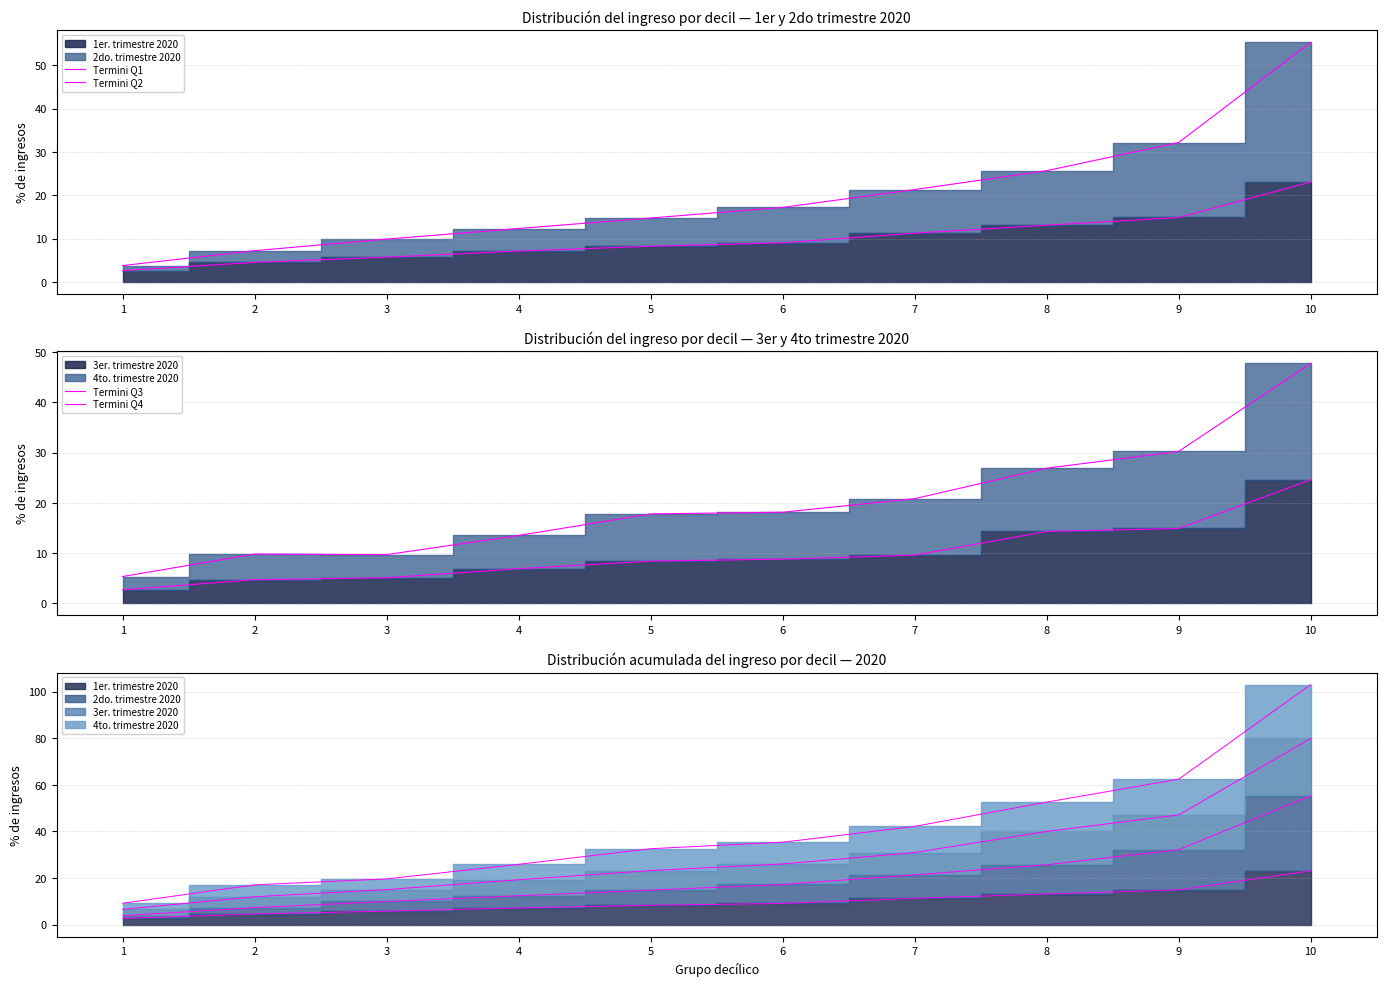

What is the spread (max minus min) of values at 2?

5.3